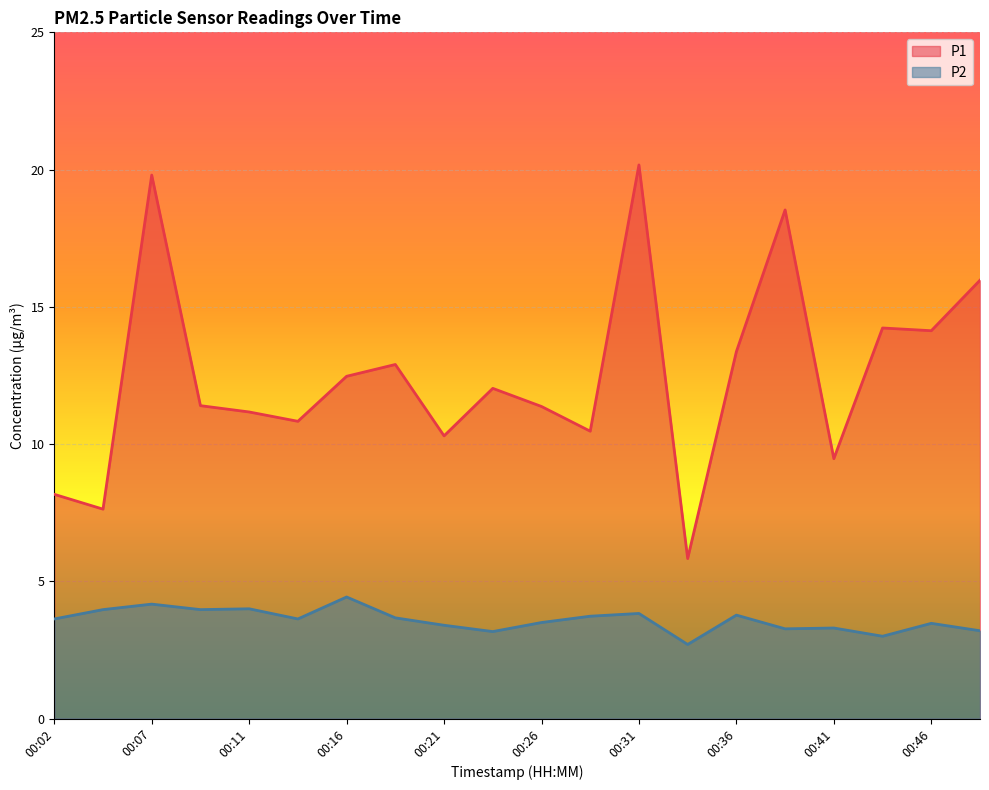

What is the difference between the P1 values at 00:09 and 00:24?

0.6